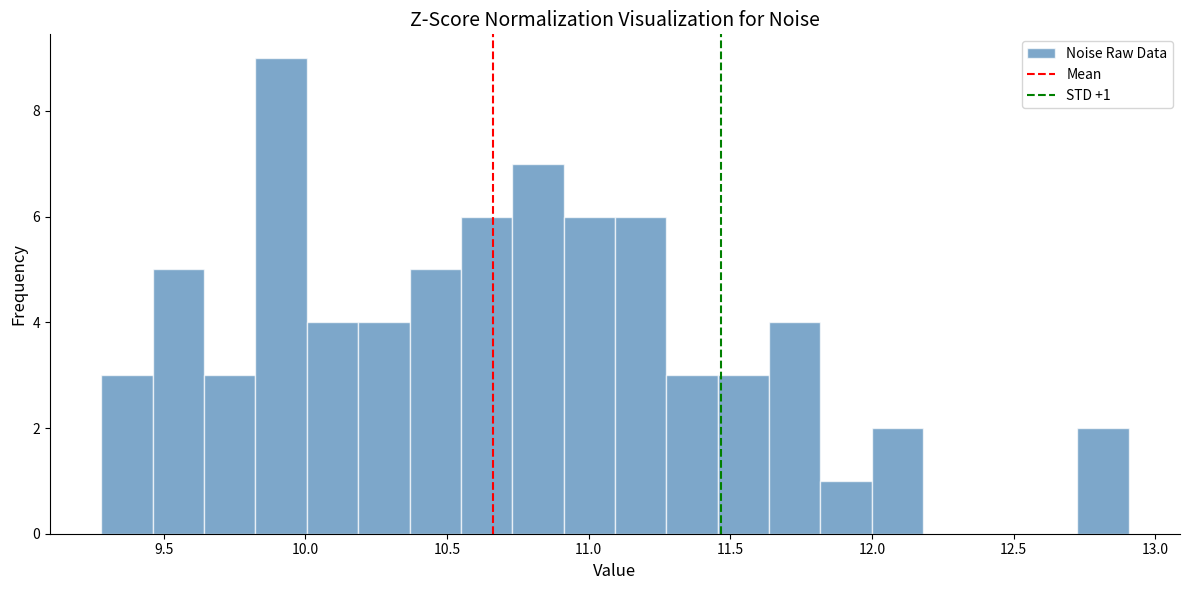

Read against the x-axis, roughly where is the centre of the tallest bar?

9.90